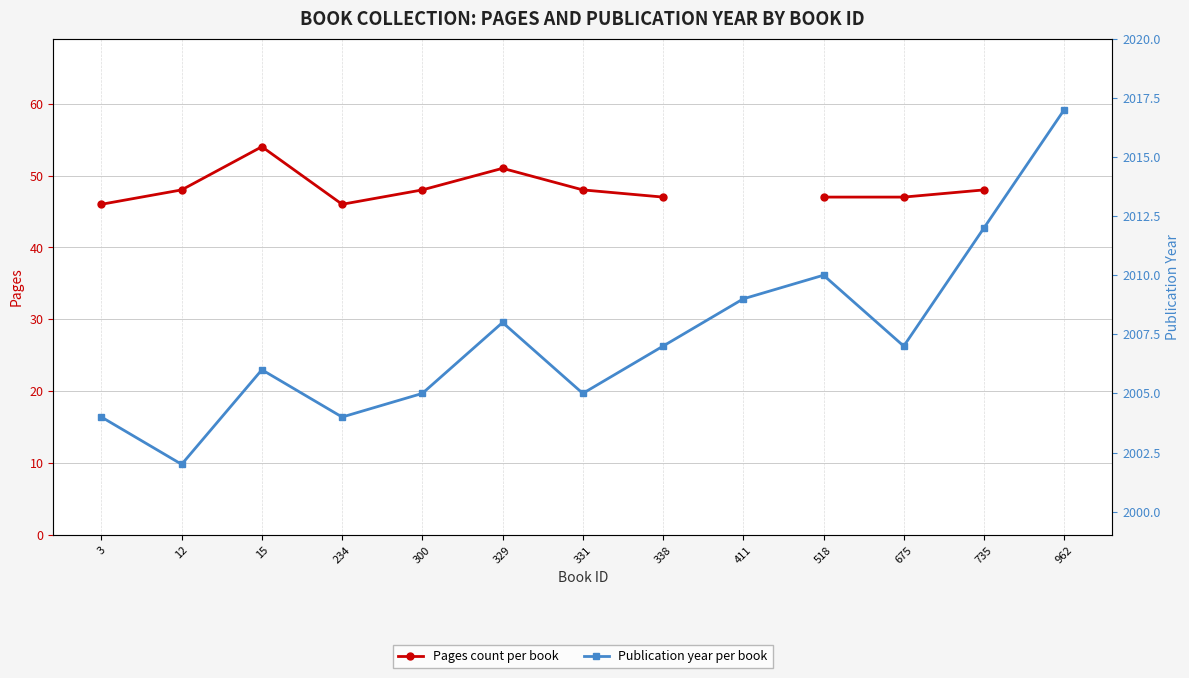

What are all the series names shown in the legend?

Pages, Year